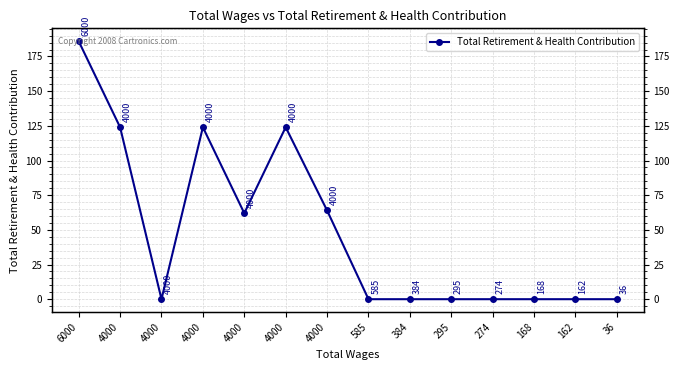

Between 585 and 4000, which is larger?

4000